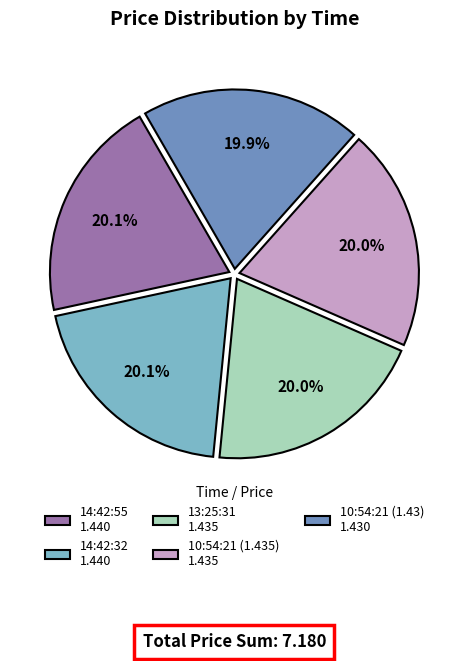

What portion of the pie excludes 14:42:55?

79.9%